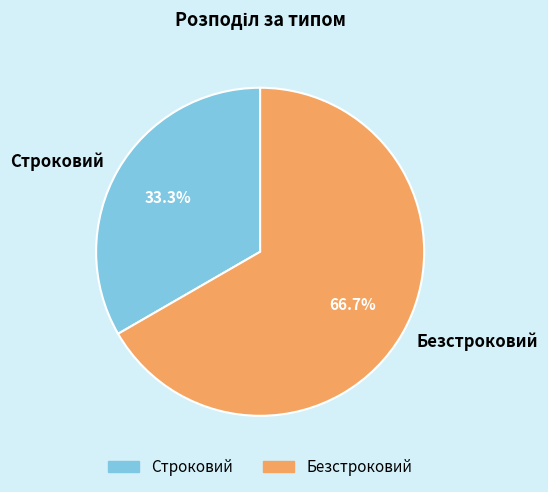

True or false: Строковий accounts for 28% of the total.

False